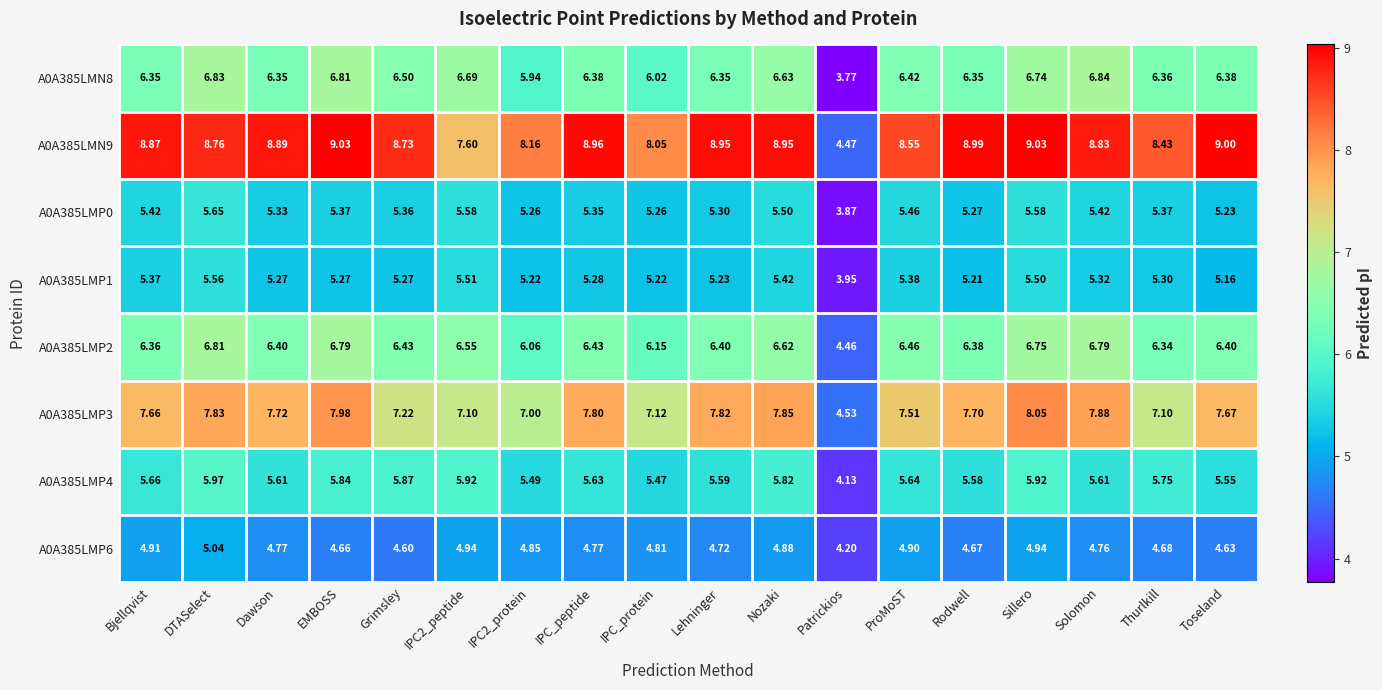

Which category has the highest value in the A0A385LMP3 series?

Sillero